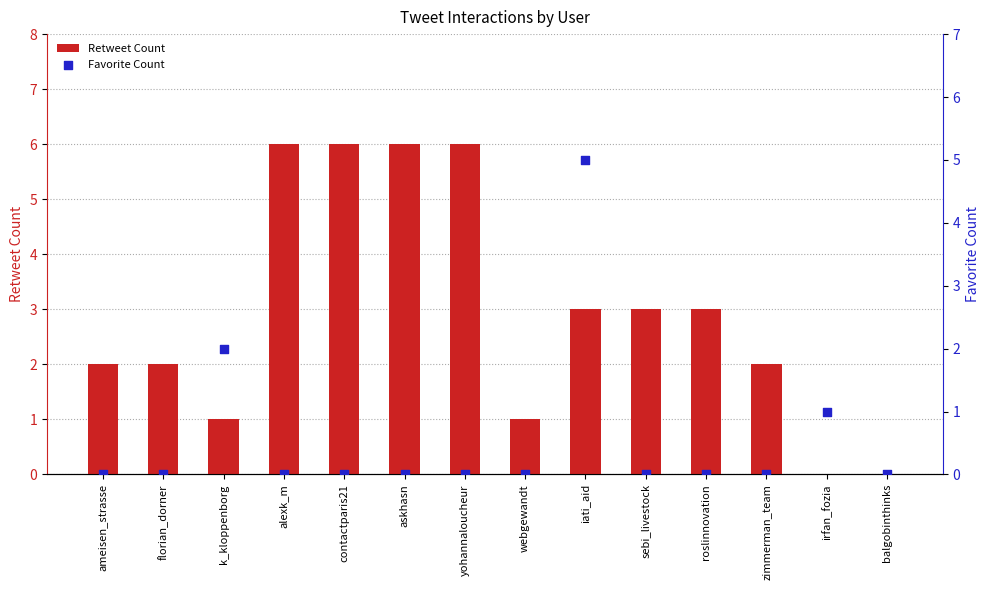

Which series has the largest Y range (max minus min)?

Retweet Count